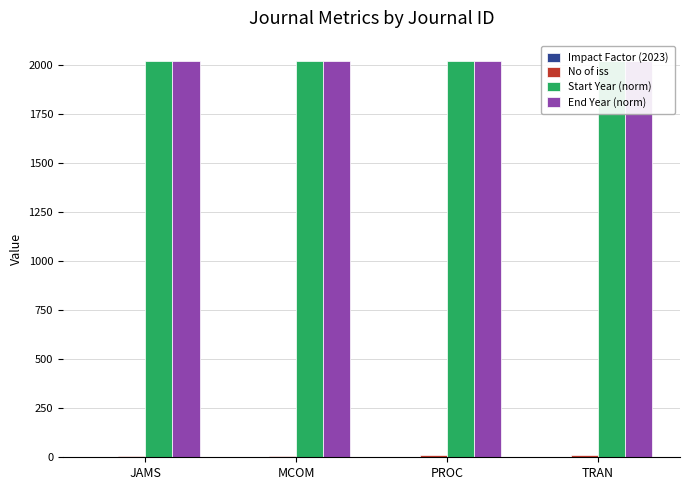

Rank the series at TRAN from highest to lowest value.

End Year (norm), Start Year (norm), No of iss, Impact Factor (2023)